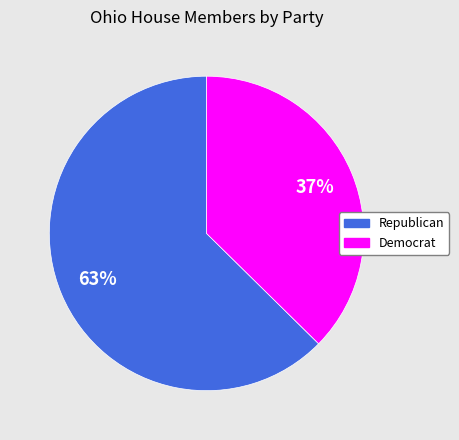

Count the number of slices in the pie.

2